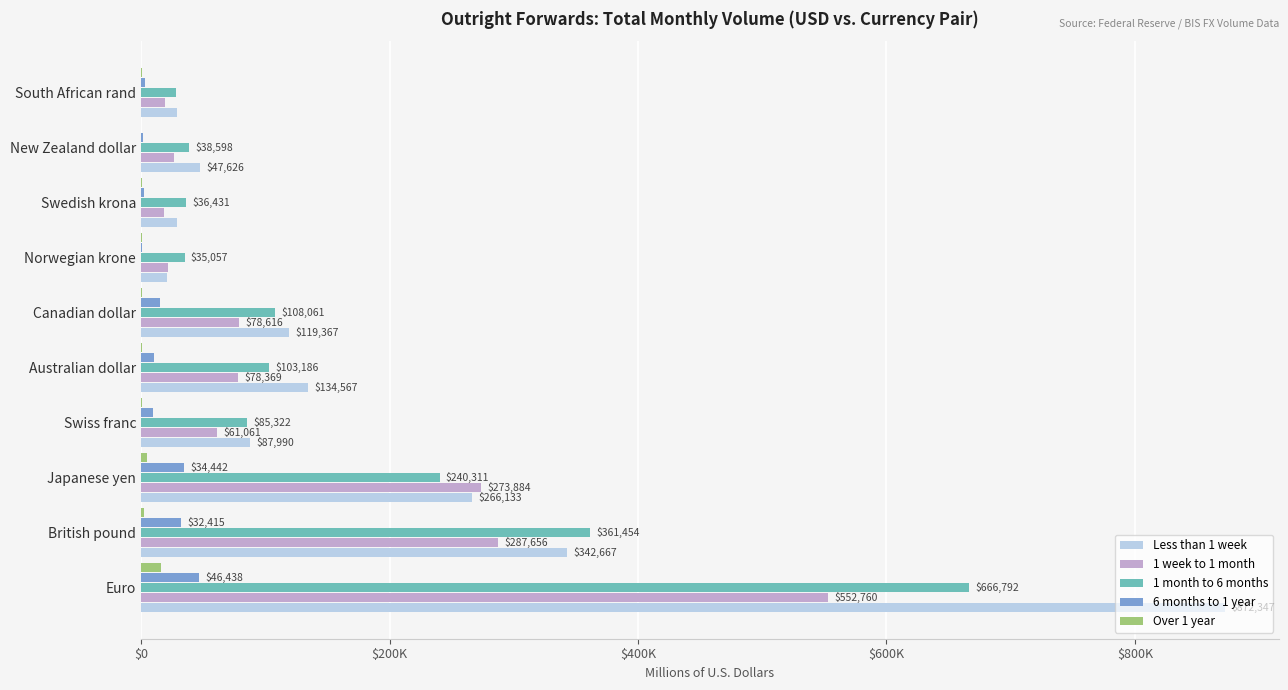

At how many categories does at least one series exceed 535537?

1